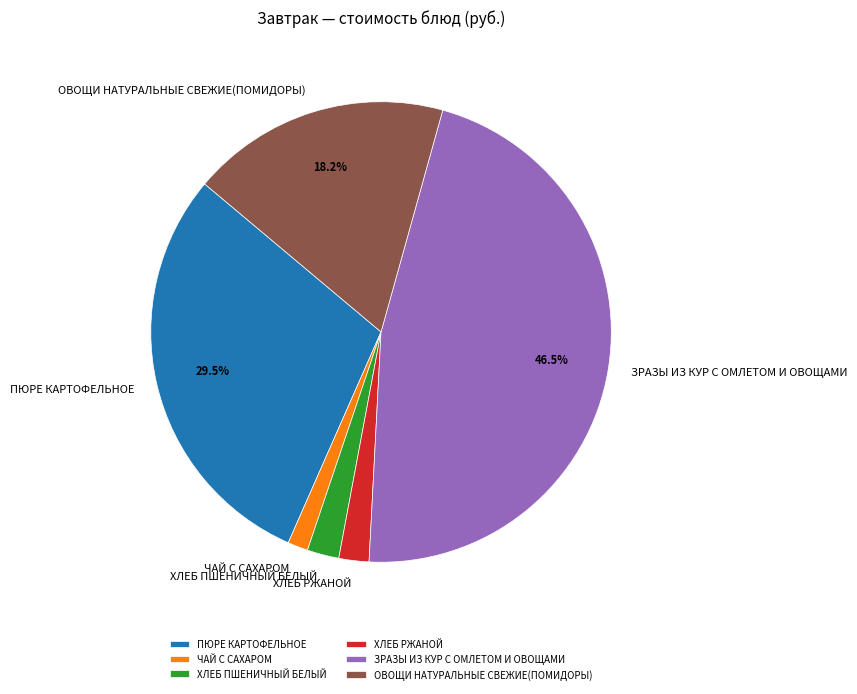

True or false: ОВОЩИ НАТУРАЛЬНЫЕ СВЕЖИЕ(ПОМИДОРЫ) accounts for 8% of the total.

False